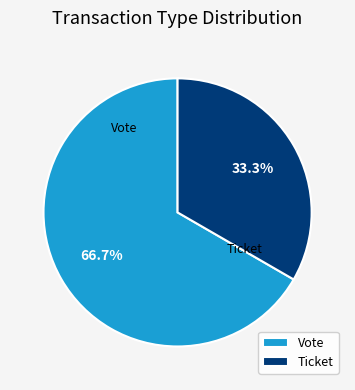

To the nearest percent, what portion does Vote represent?

67%